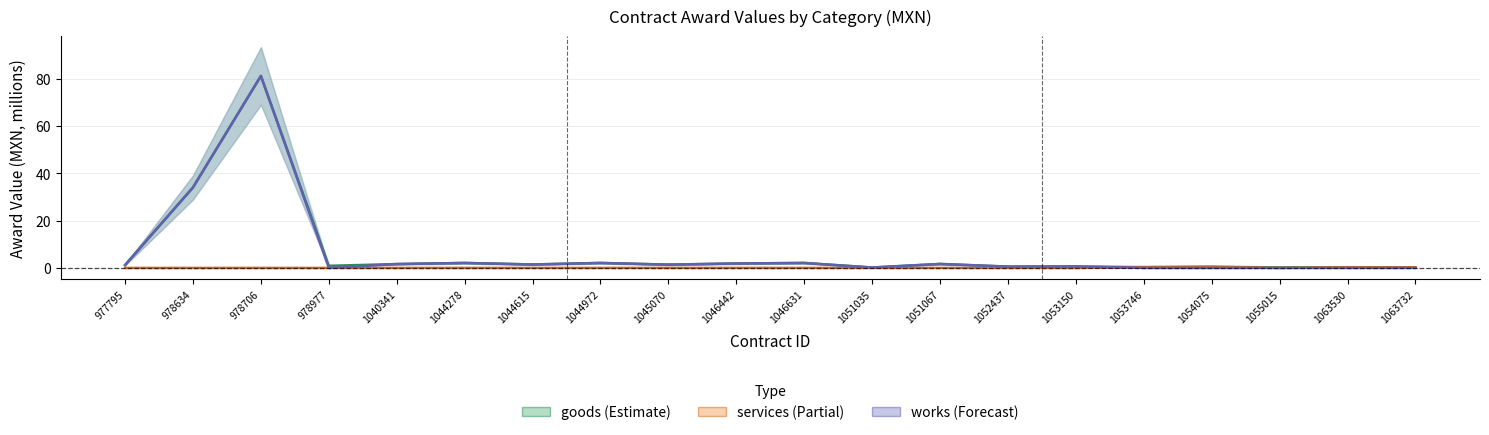

The goods series shows 0.6 at 1053150. True or false?

True